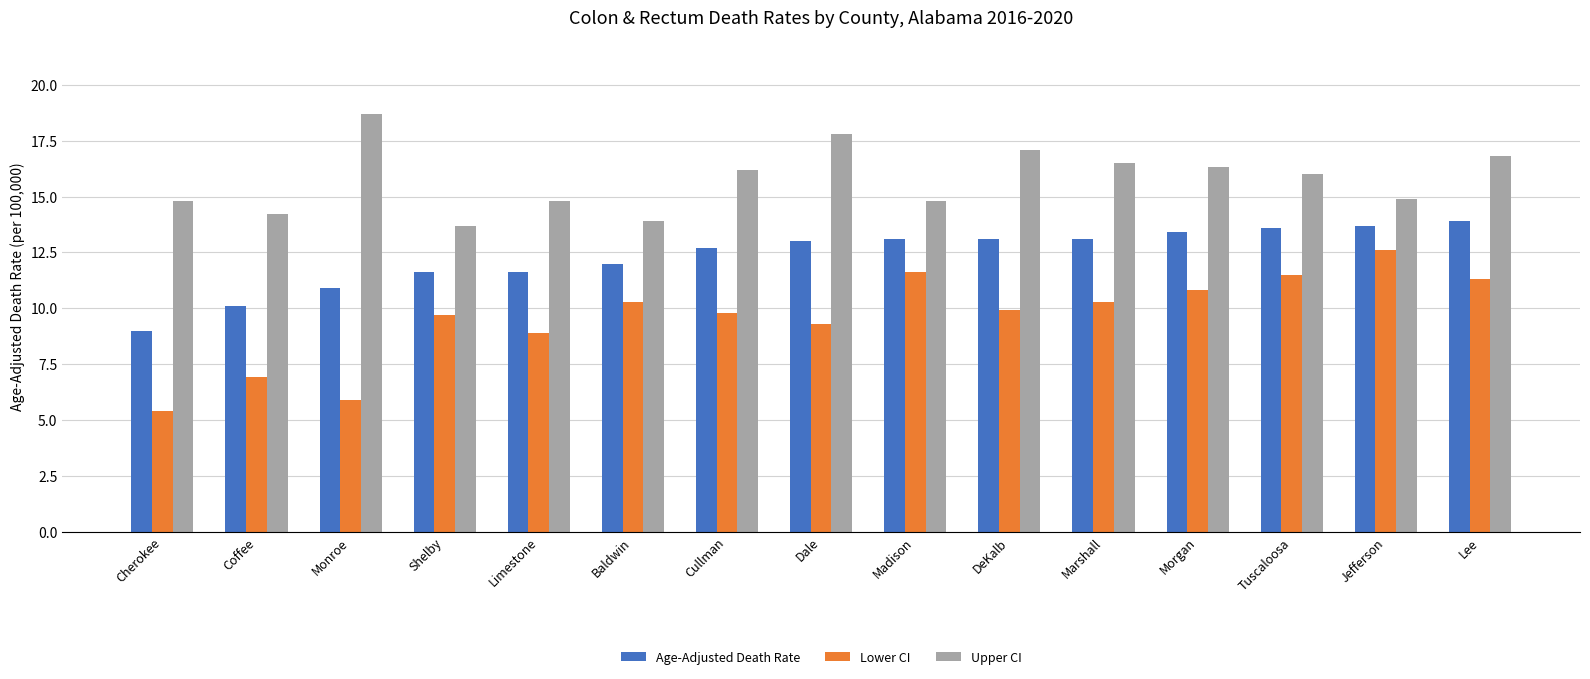

True or false: Age-Adjusted Death Rate has a value of 13.9 at Lee.

True